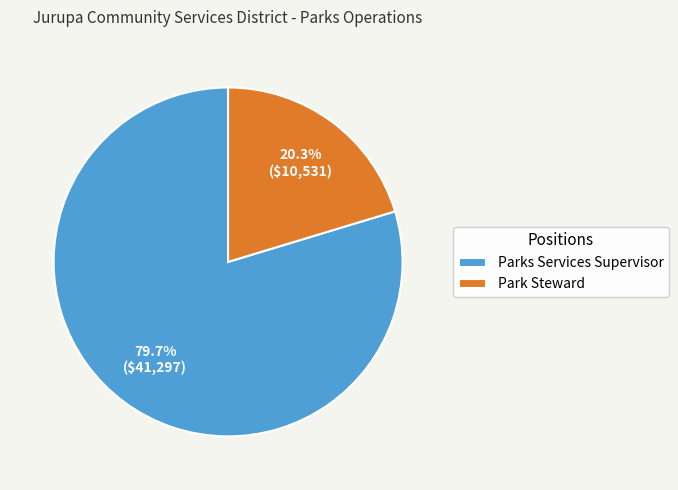

What percentage is the Park Steward slice, to the nearest percent?

20%